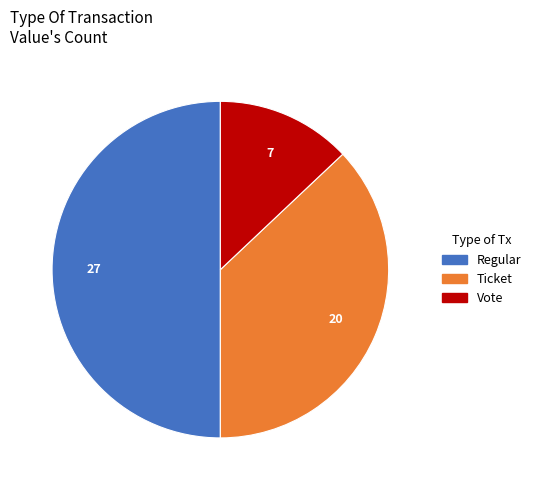

How many segments does this pie chart have?

3